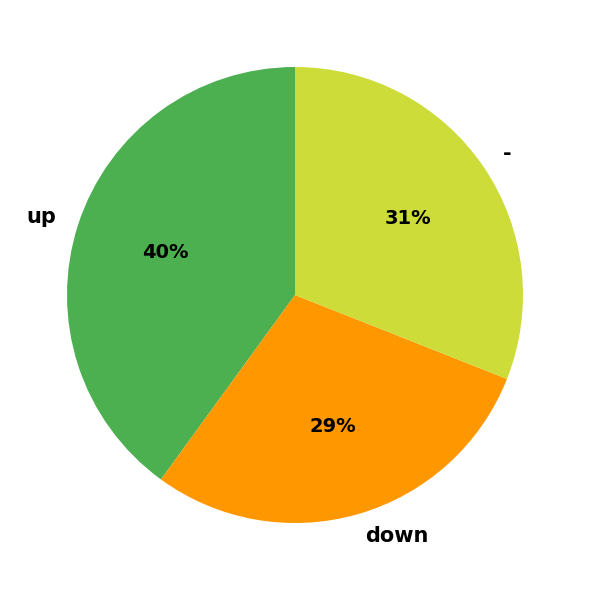

Is the sum of down and - greater than half?

Yes